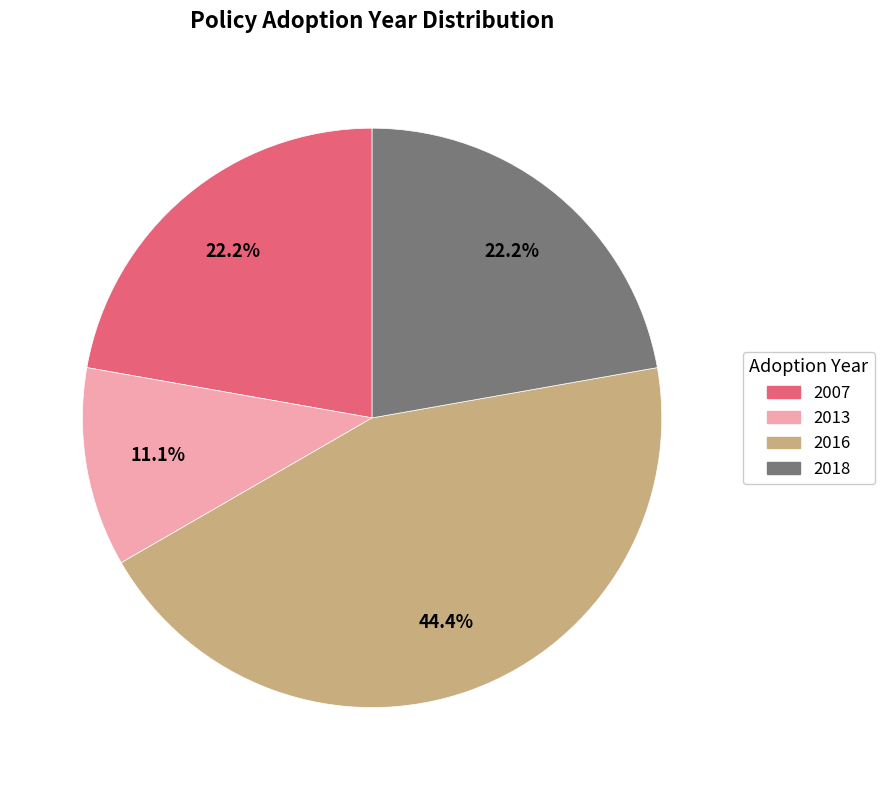

Count the number of slices in the pie.

4